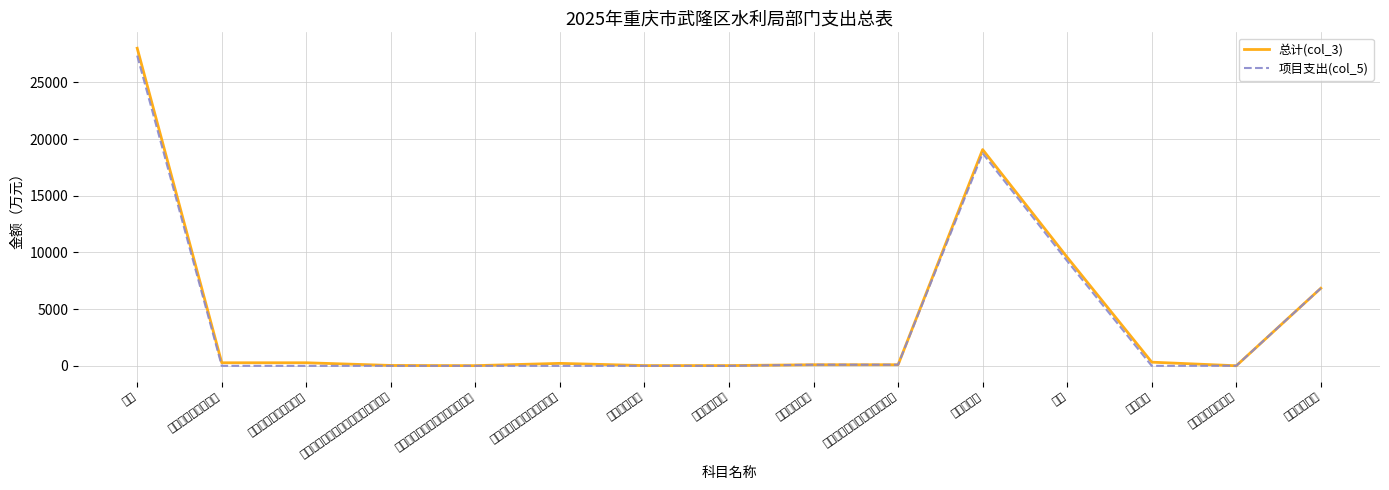

At 其他行政事业单位养老支出, list the series in order from largest to smallest.

总计(col_3), 项目支出(col_5)